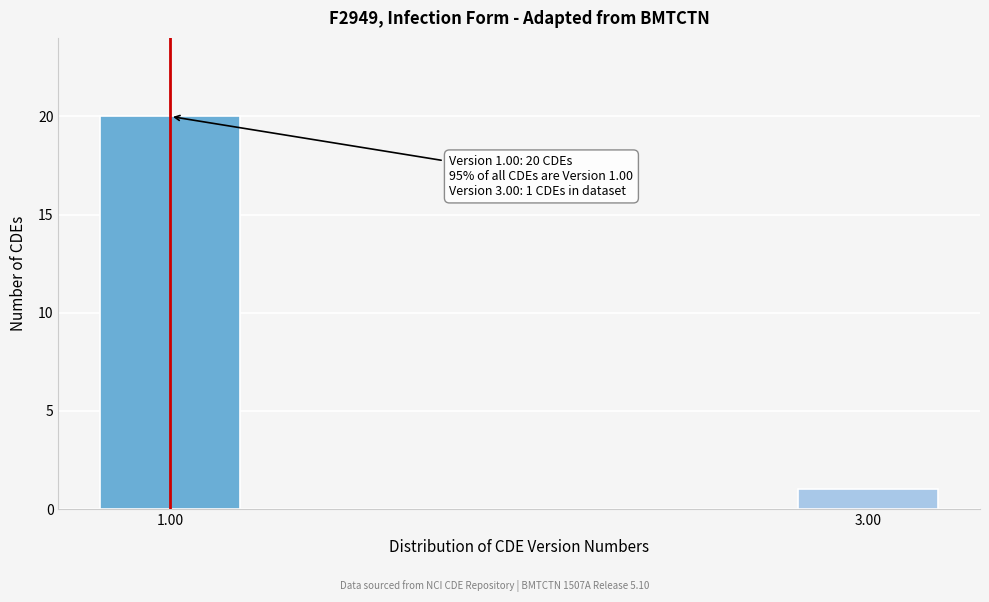

Reading left to right, transcribe all the data shown in this chart.

20	1